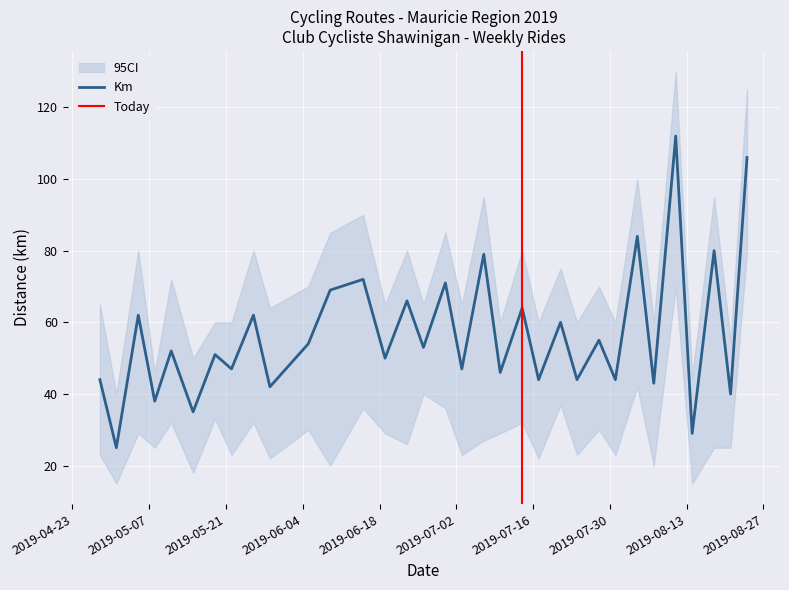

At which category is the sum across all series the highest?

2019-08-11